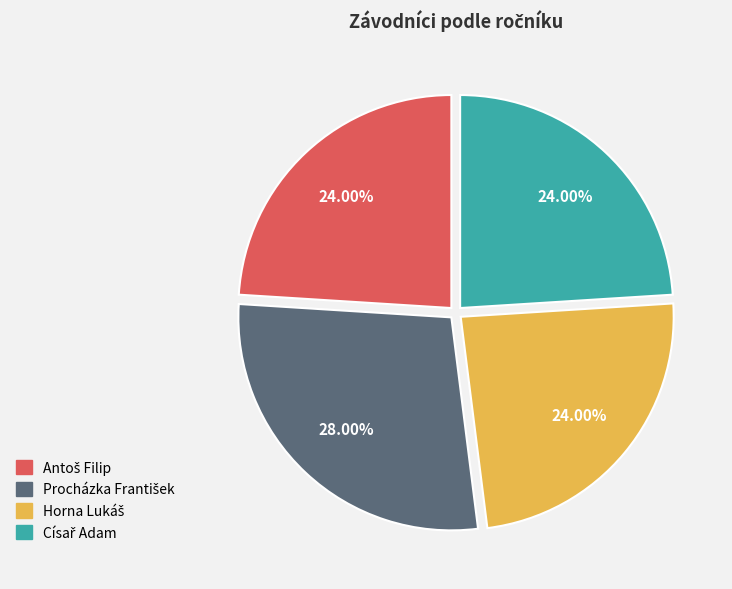

Is there any slice that represents more than half of the pie?

No